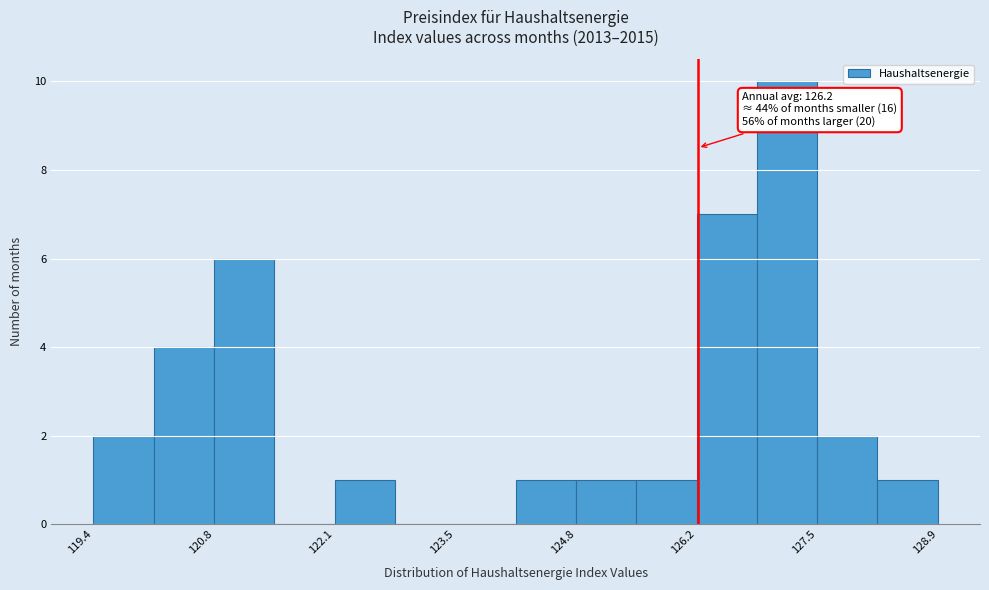

Around what value on the x-axis is the tallest bar? Give the approximate position of its centre, as read against the axis.

127.2